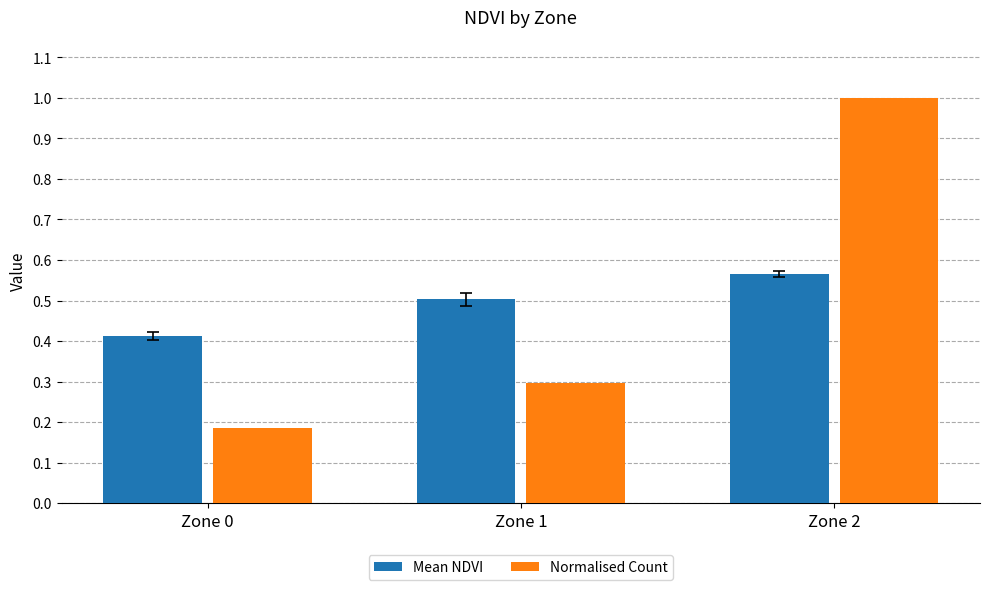

Between Zone 0 and Zone 1, which series saw the biggest shift?

Normalised Count